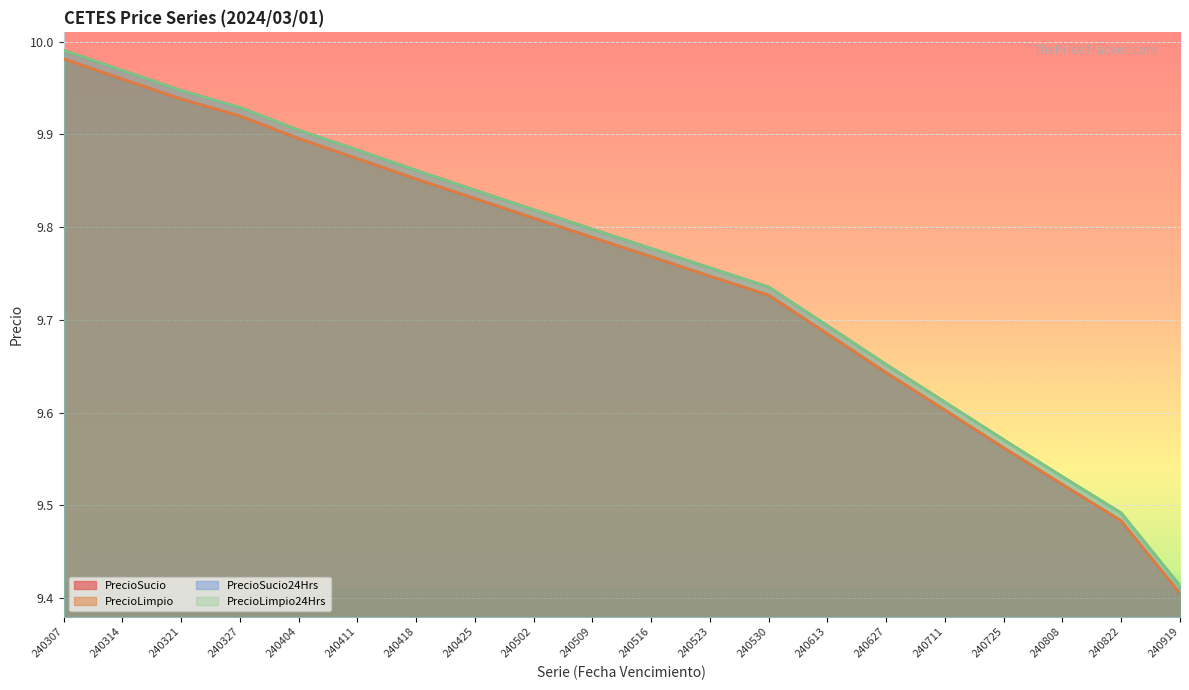

How many lines are shown in the chart?

4